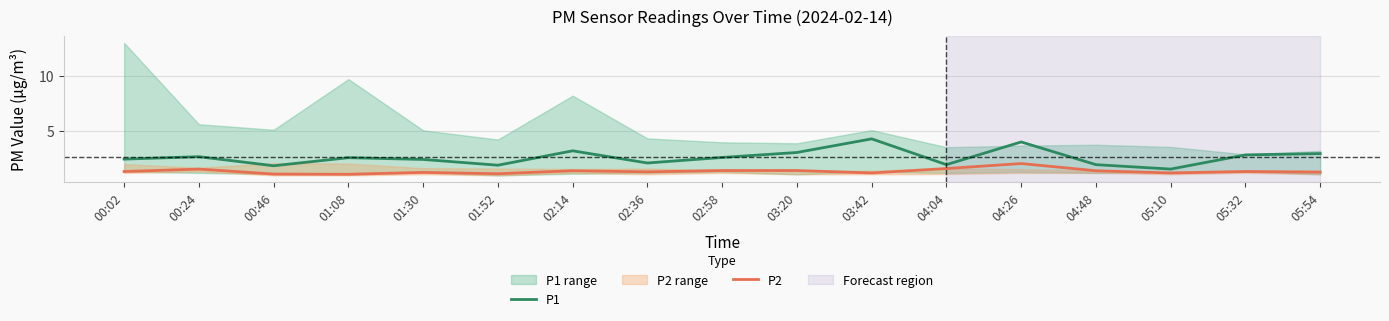

At which label does P2 reach its minimum?

01:08